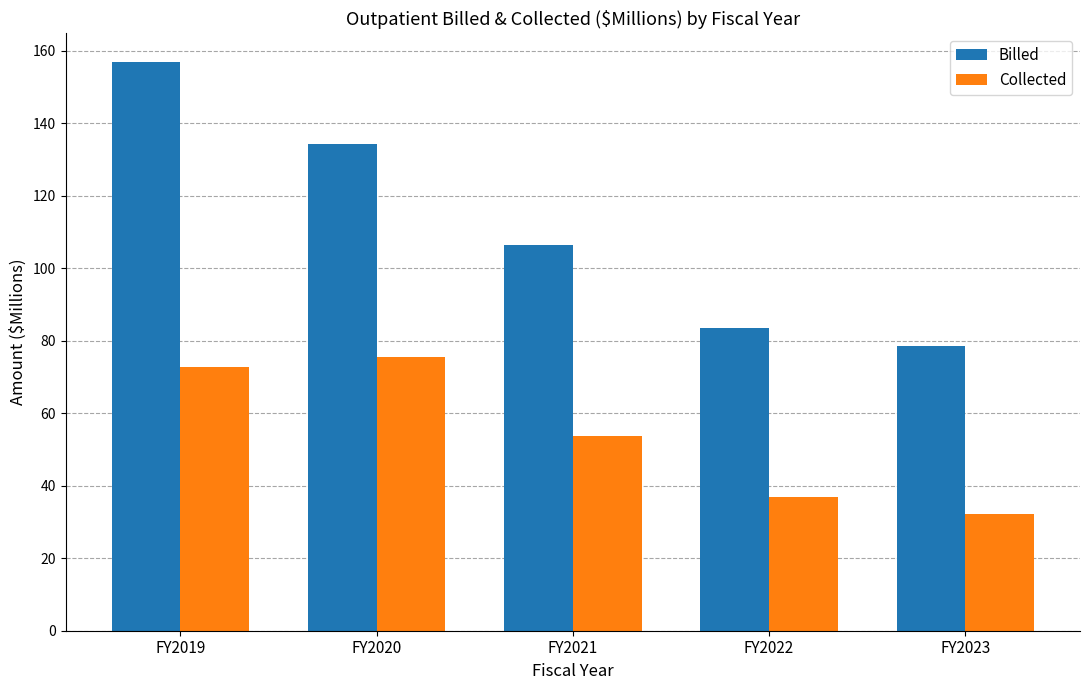

At which label does Collected reach its peak?

FY2020